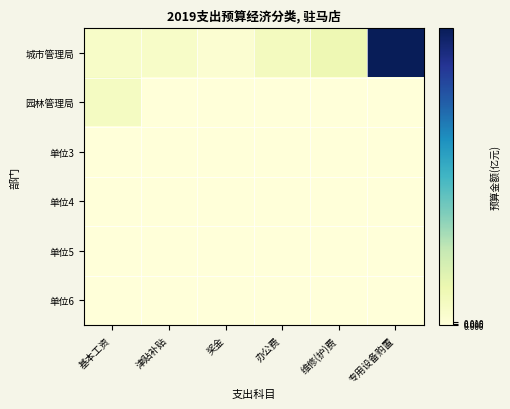

List the series in order of their peak value, lowest first.

单位3, 单位4, 单位5, 单位6, 园林管理局, 城市管理局